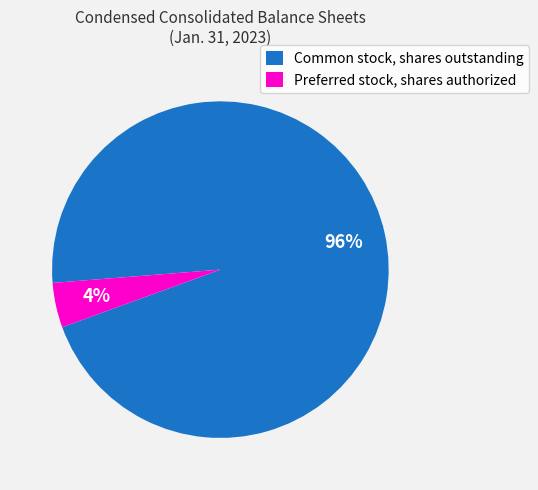

Is there any slice that represents more than half of the pie?

Yes